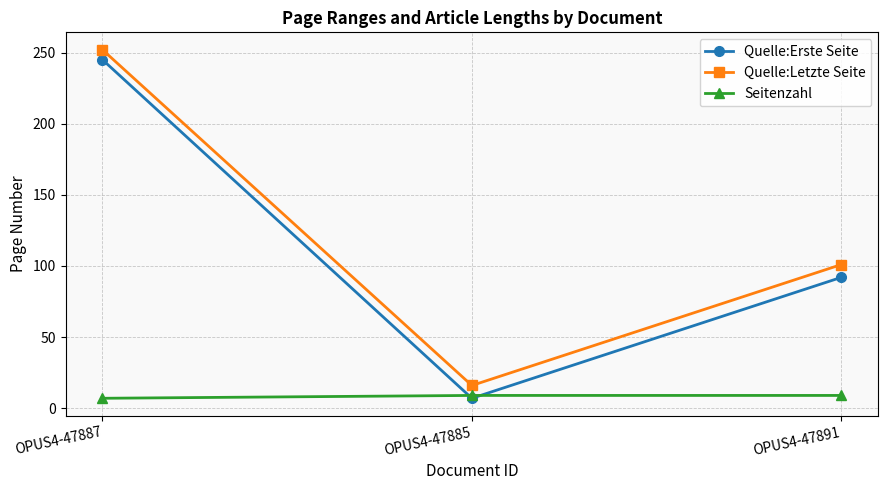

Which series has the largest range (max minus min)?

Quelle:Erste Seite